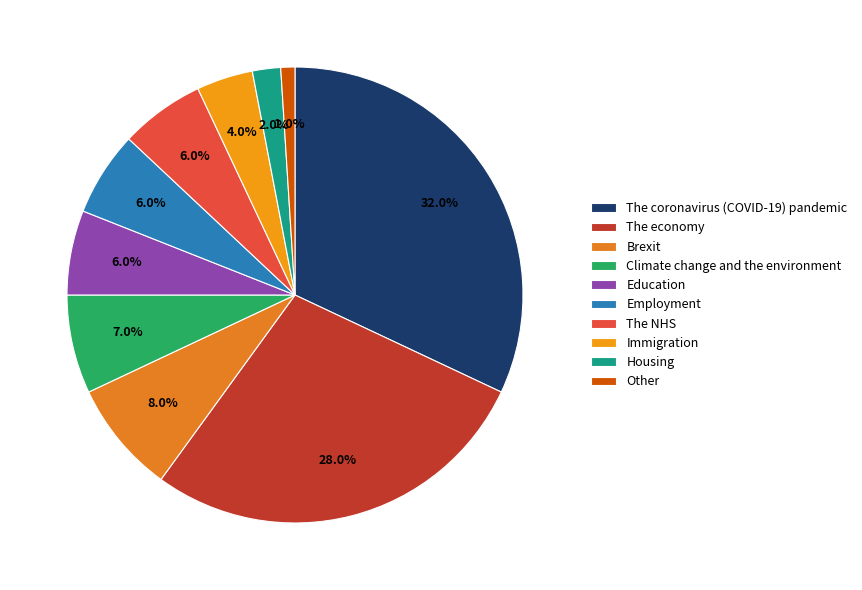

How much of the chart is everything except The economy?

72.0%